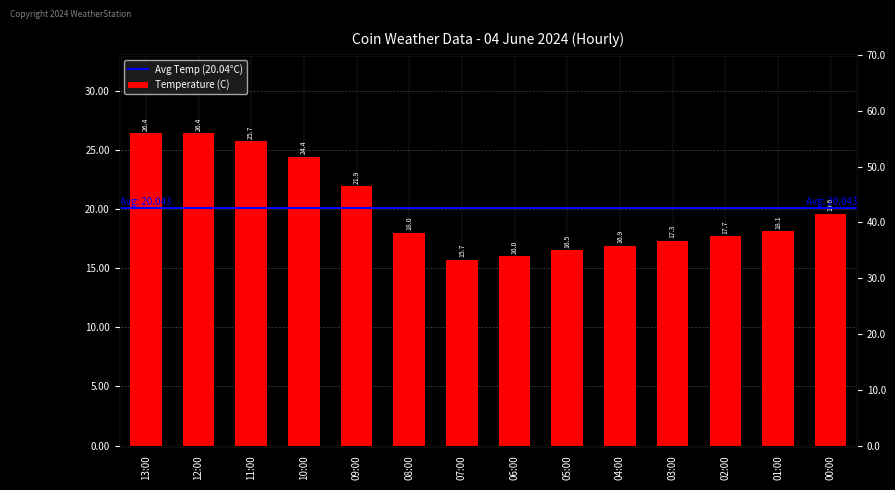

The value of Temperature (C) at 01:00 is 18.1. True or false?

True